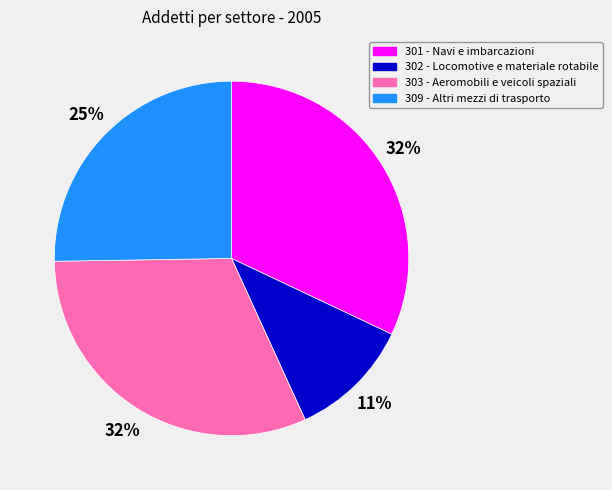

Is there a majority slice in this chart?

No